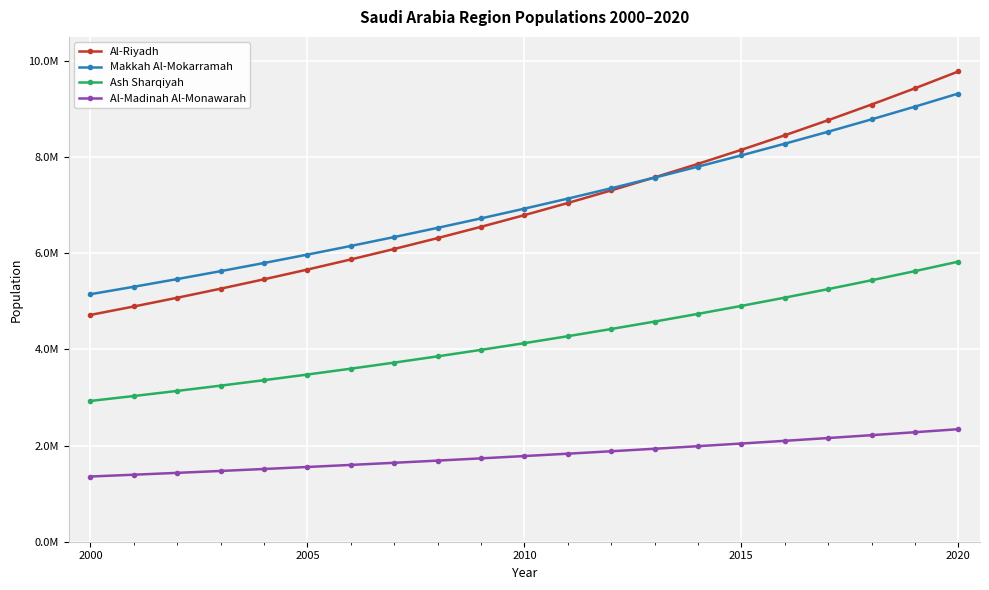

Is this an area chart (filled region under the line)?

No